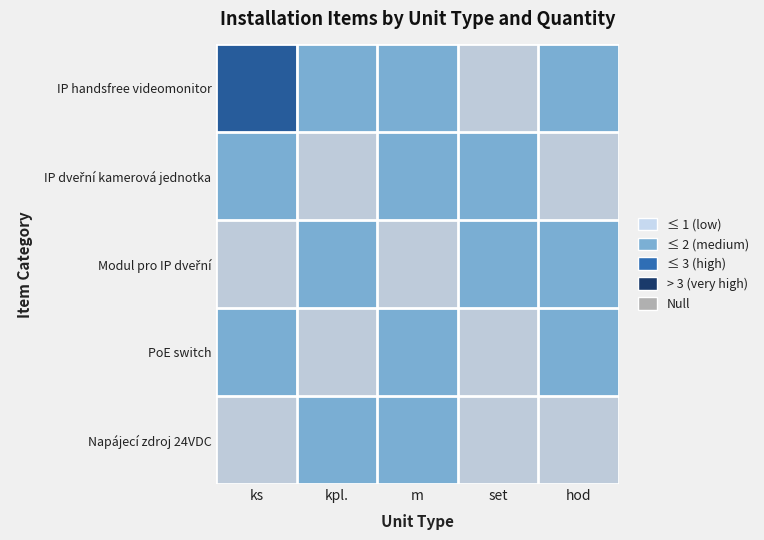

Count the number of categories in the chart.

5